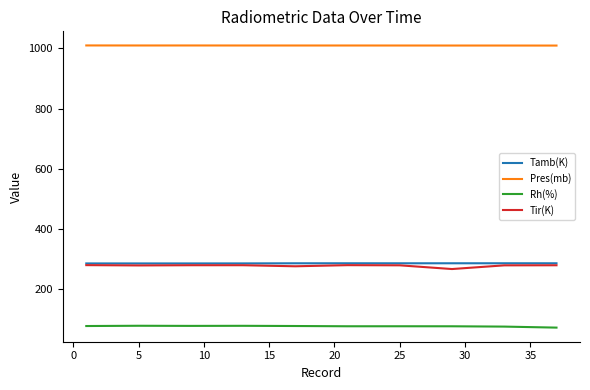

Count the number of categories in the chart.

10